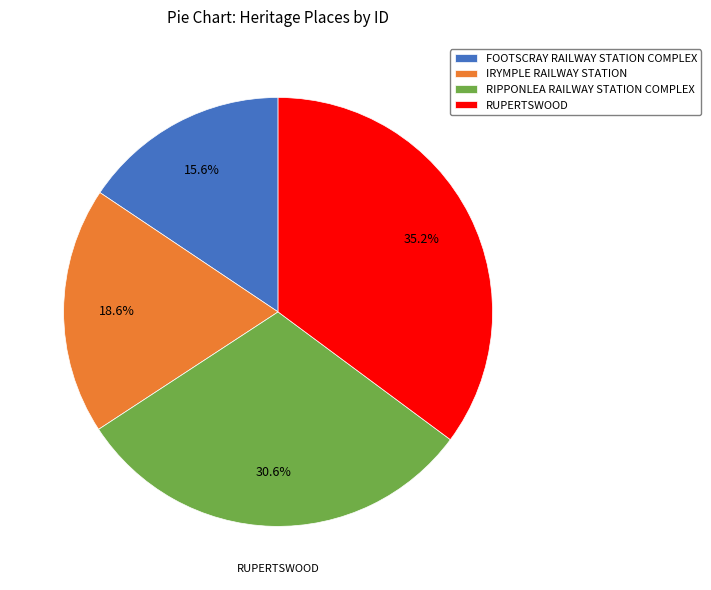

Does IRYMPLE RAILWAY STATION account for over 50% of the chart?

No